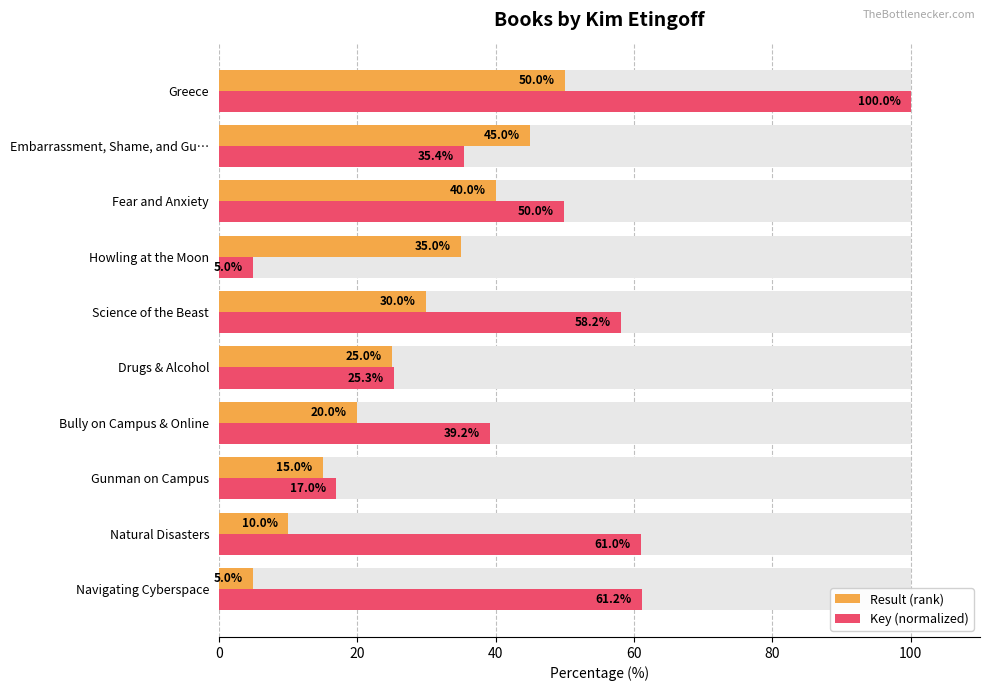

Reading right to left, what are all the values shown in this chart?

Result (rank): 50.0	45.0	40.0	35.0	30.0	25.0	20.0	15.0	10.0	5.0
Key (normalized): 100.0	35.4	50.0	5.0	58.2	25.3	39.2	17.0	61.0	61.2